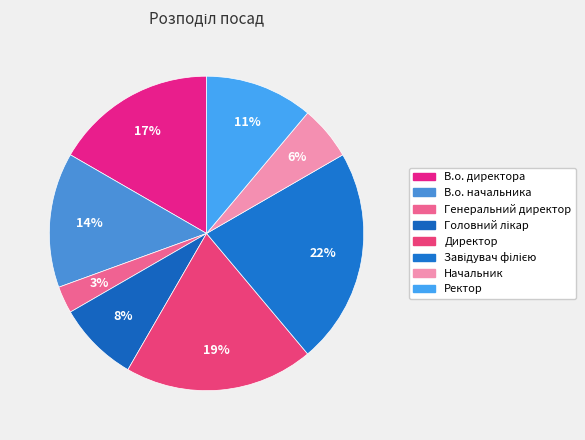

How many segments does this pie chart have?

8